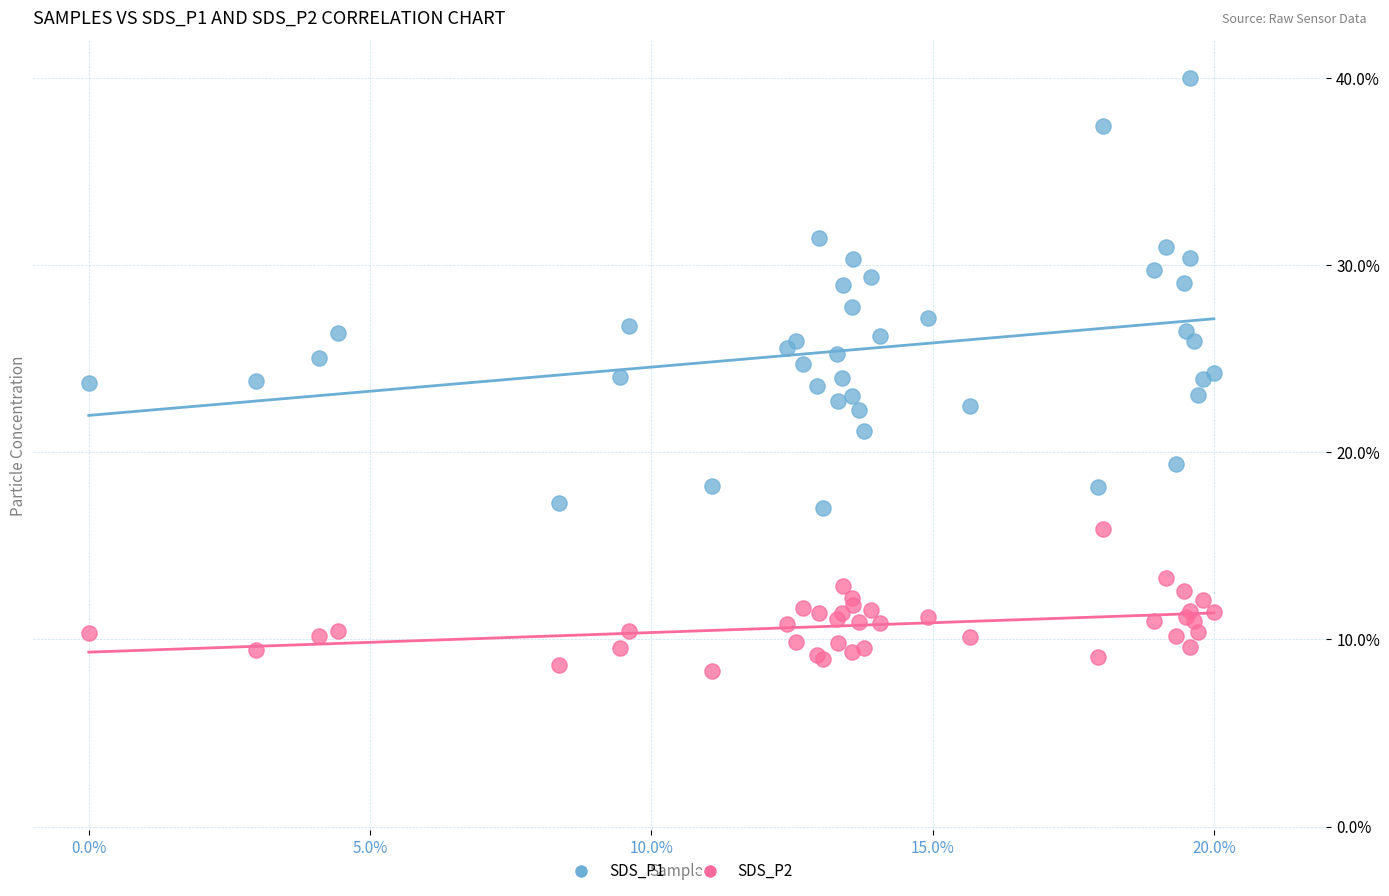

What are all the series names shown in the legend?

SDS_P1, SDS_P2